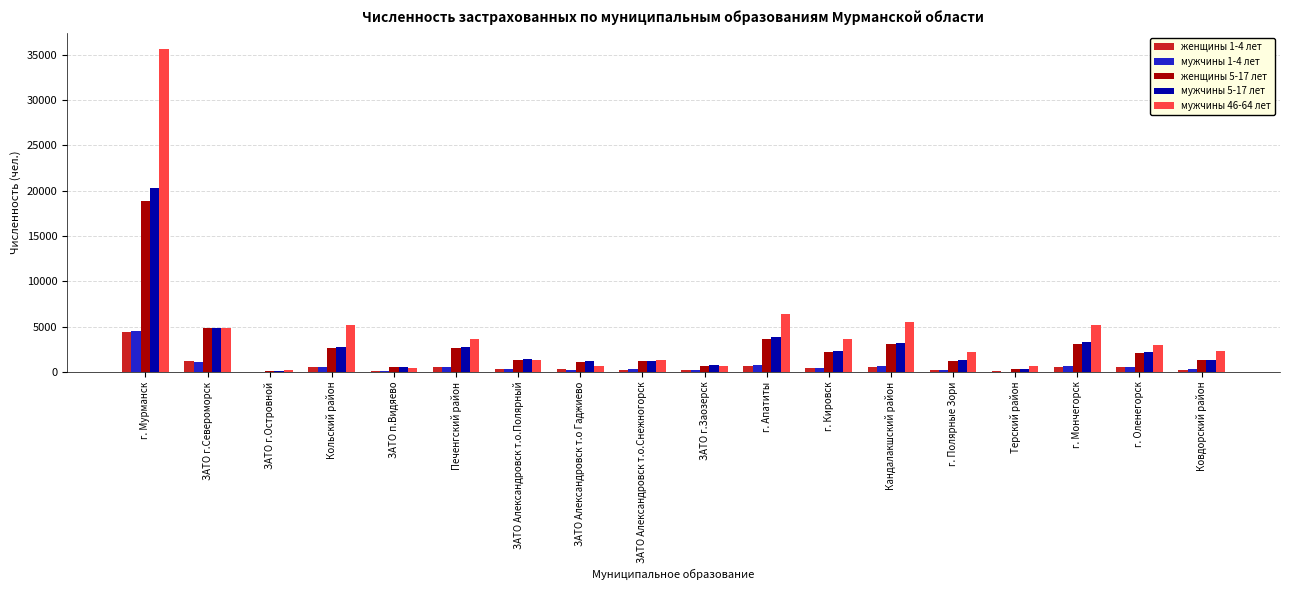

What are all the series names shown in the legend?

женщины 1-4 лет, мужчины 1-4 лет, женщины 5-17 лет, мужчины 5-17 лет, мужчины 46-64 лет